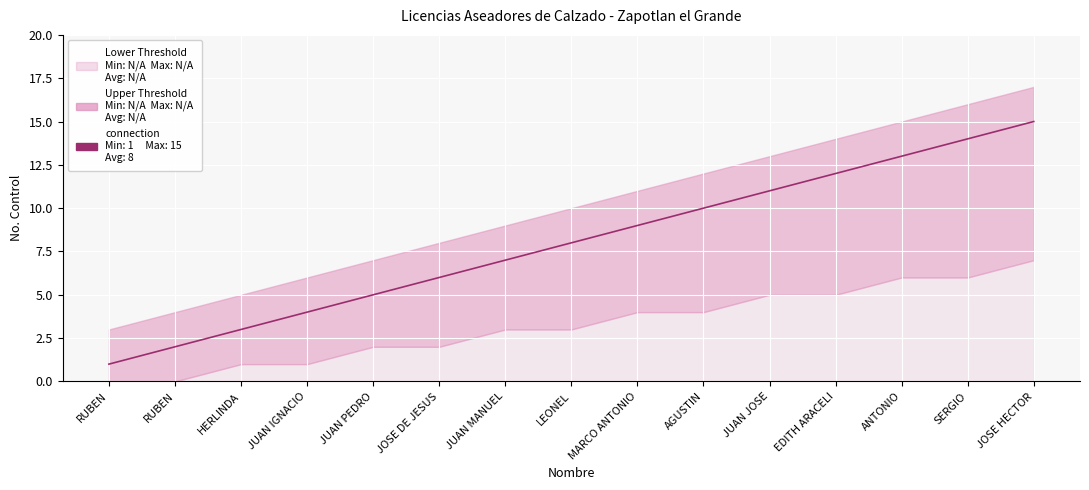

True or false: the data shows 2 at RUBEN.

False